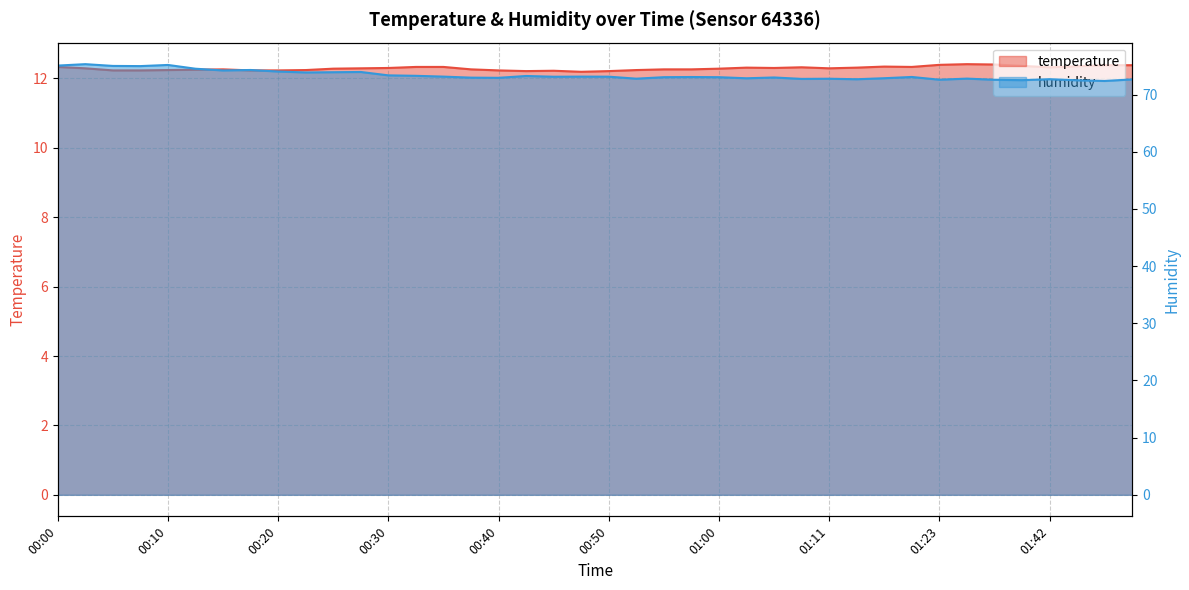

Is it true that humidity equals 73.3 at 00:33?

True